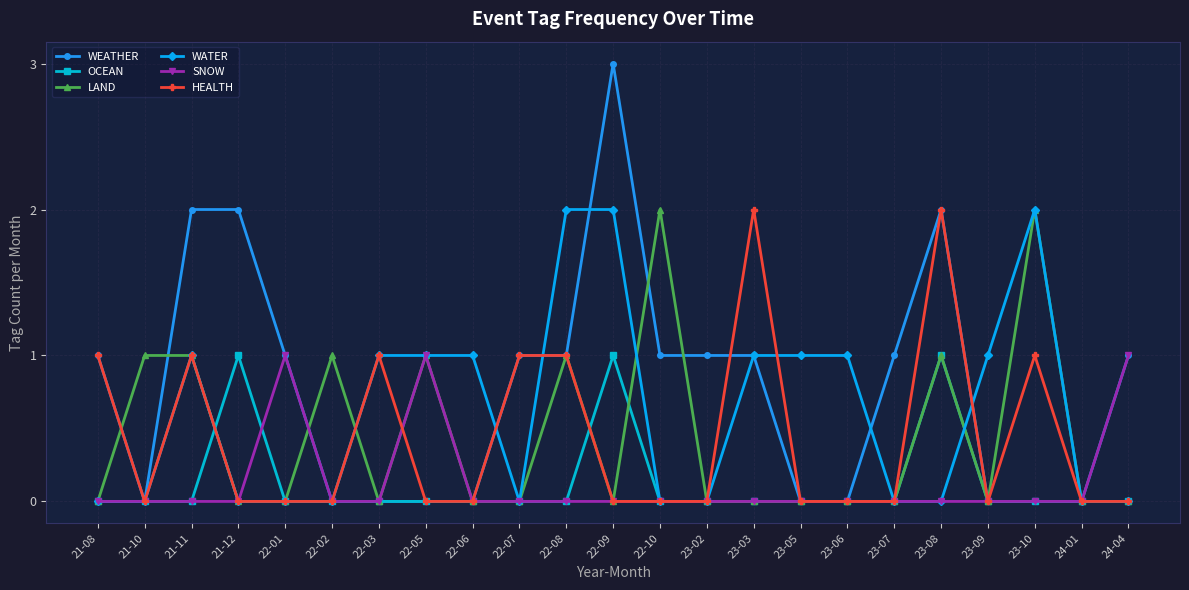

Count the number of data series in this chart.

6